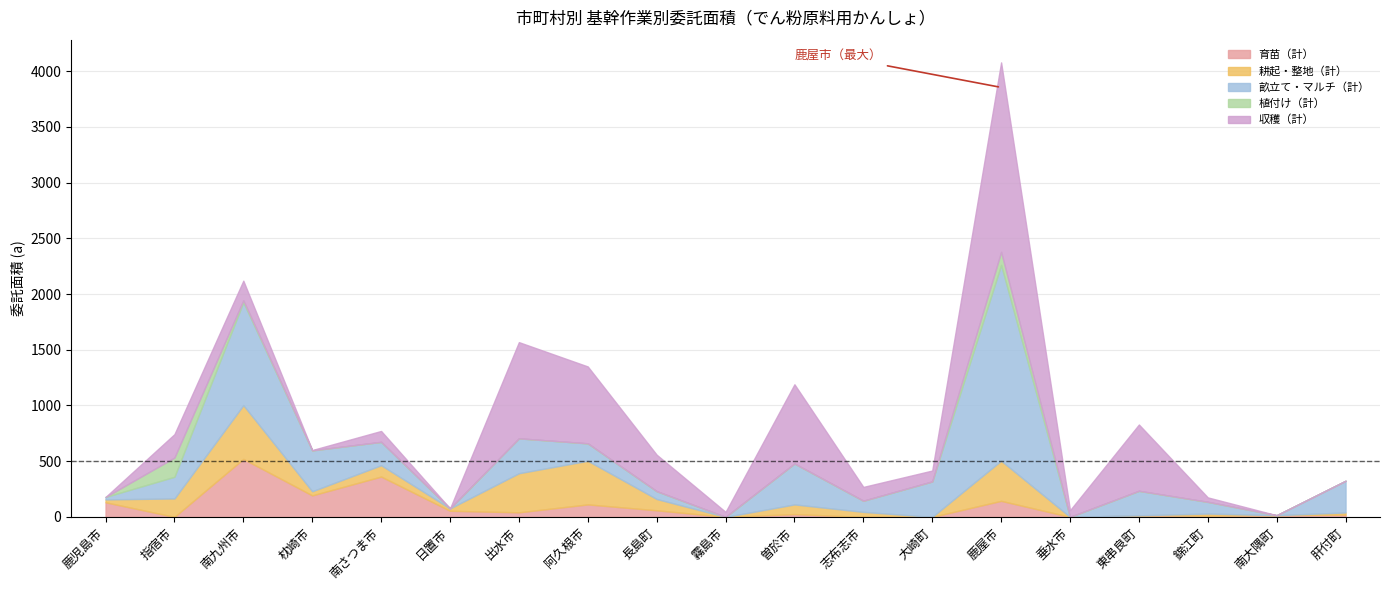

What is the difference between the maximum and minimum values in the 収穫（計） series?

1700.0